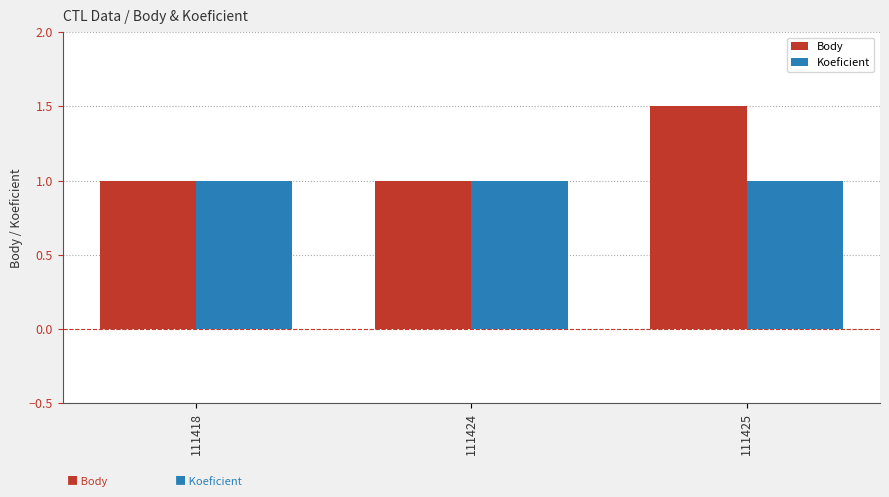

List the series in order of their peak value, highest first.

Body, Koeficient